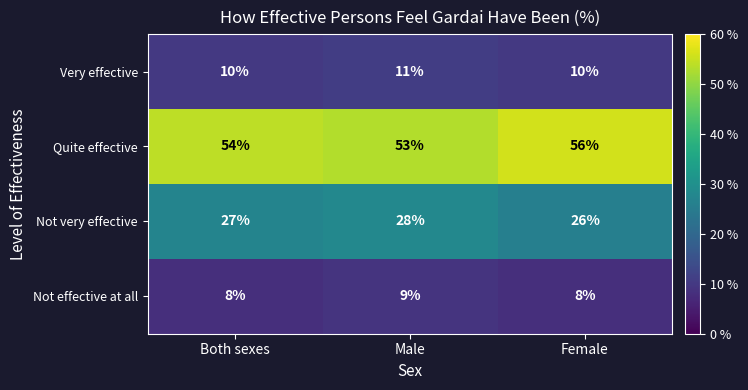

At which category is the sum across all series the highest?

Male